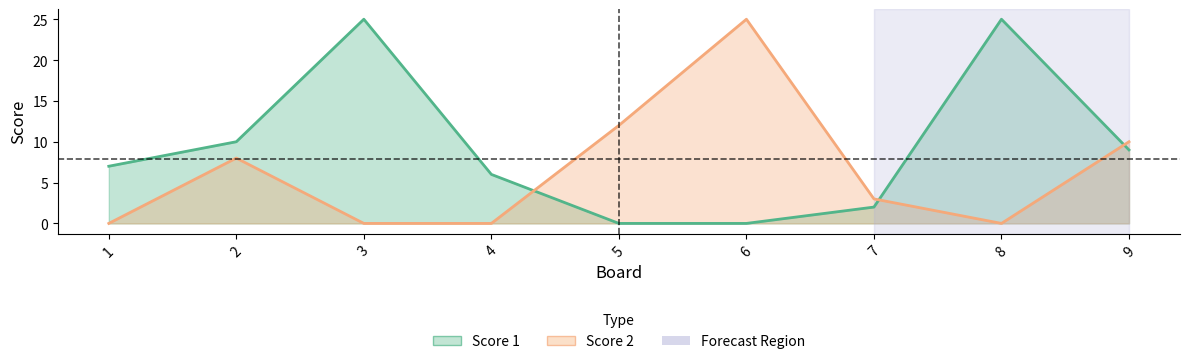

What is the total value across all series at 5?

12